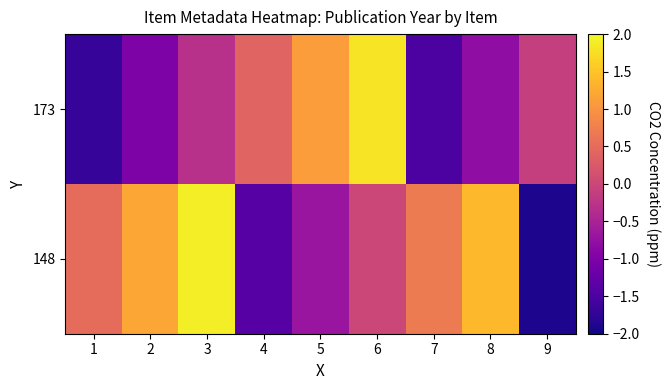

What is the total value across all series at 7?

-0.8